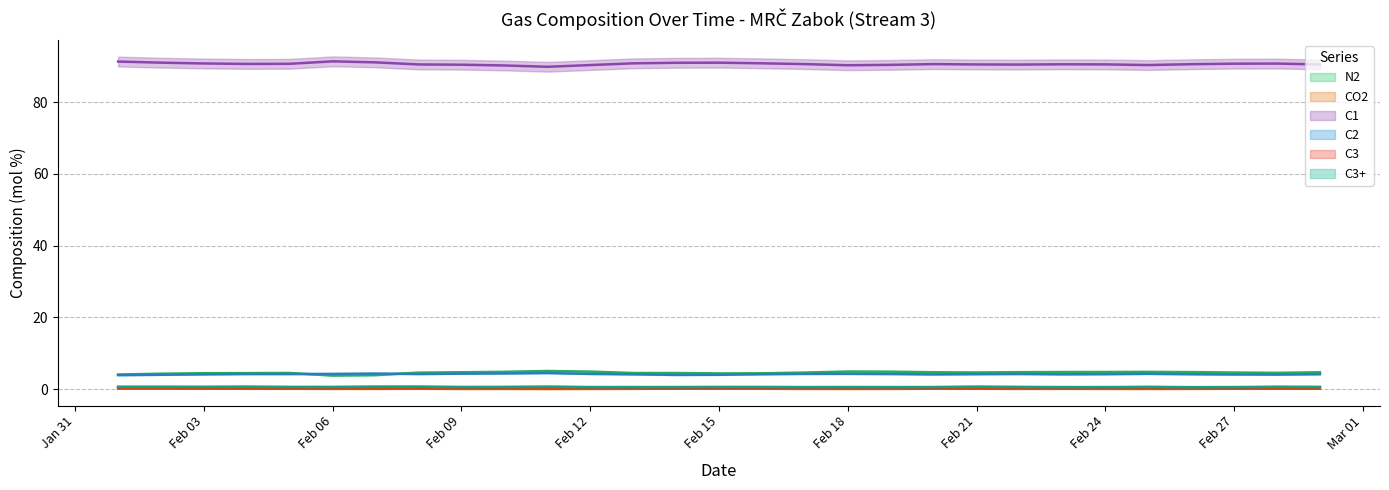

Which label corresponds to the smallest value in the chart?

2024-02-11